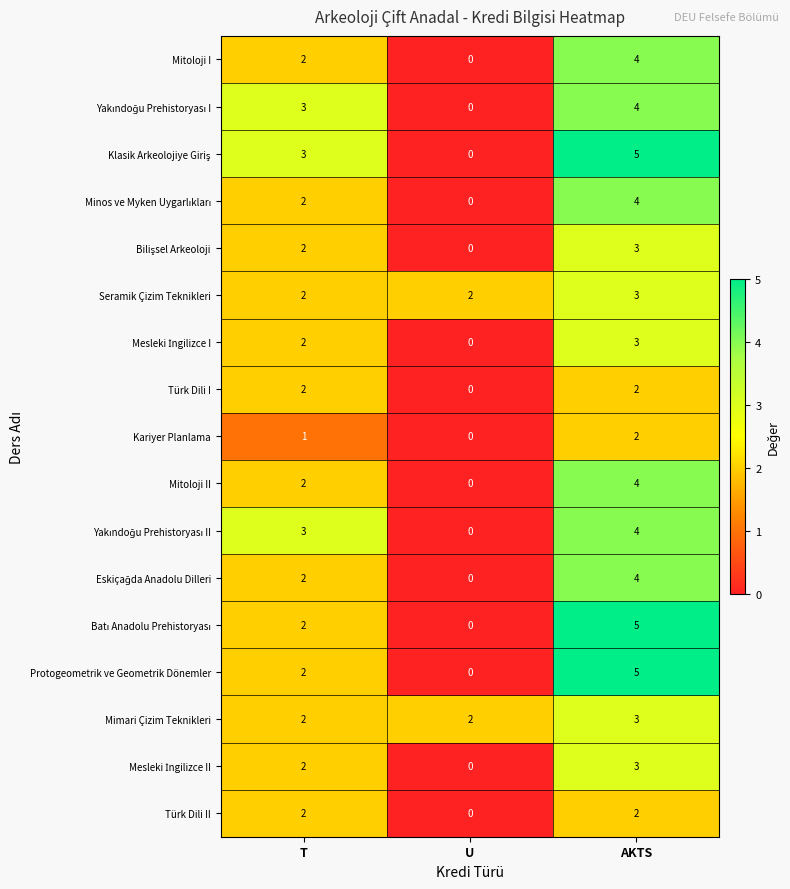

Which label corresponds to the smallest value in the chart?

U